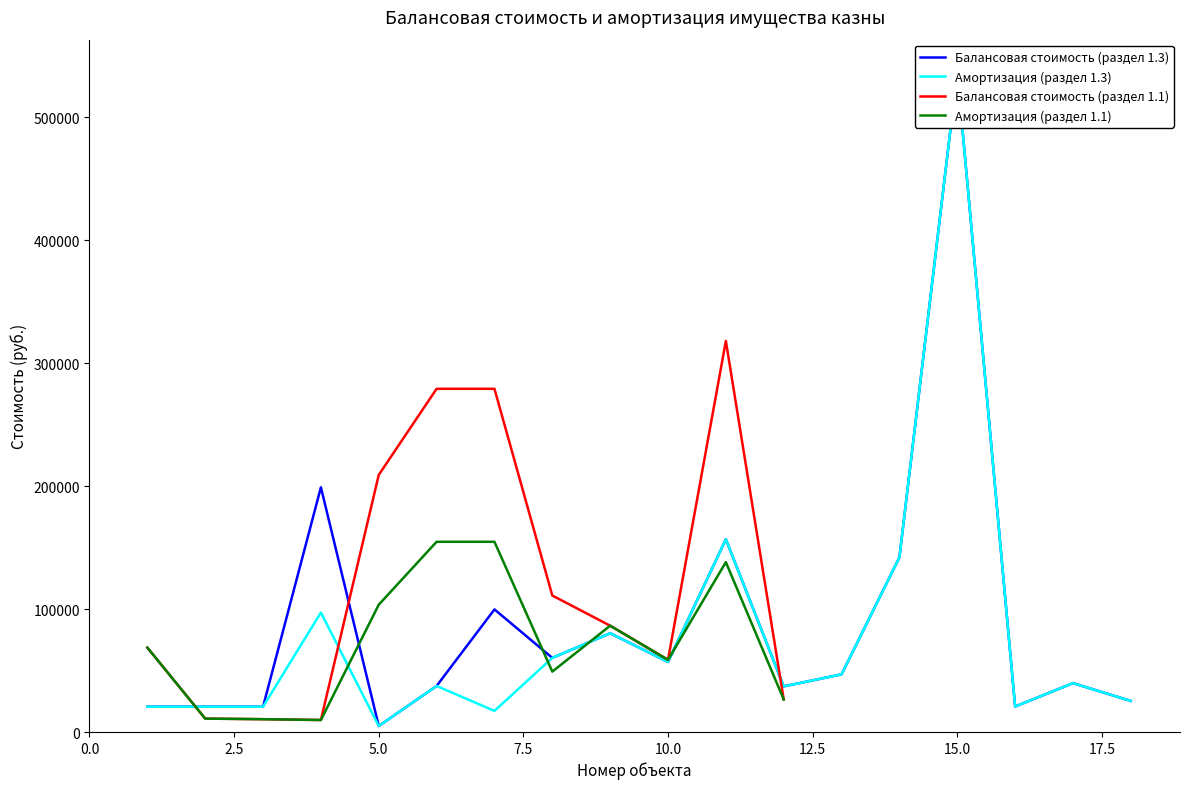

At which label does Амортизация (раздел 1.3) reach its peak?

15